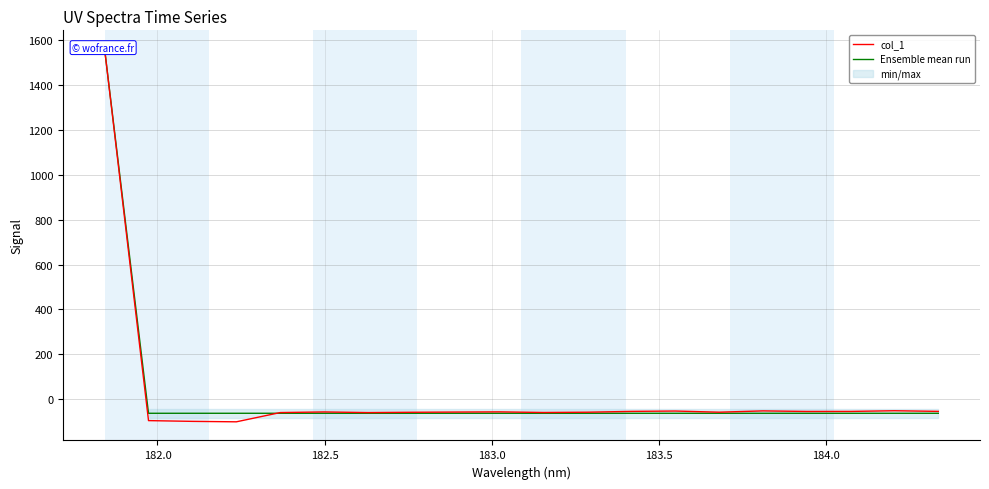

How many data points does each series have?

20